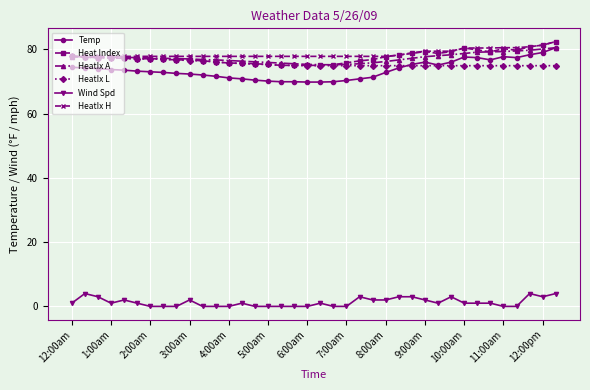

True or false: Wind Spd and HeatIx H intersect in this chart.

False